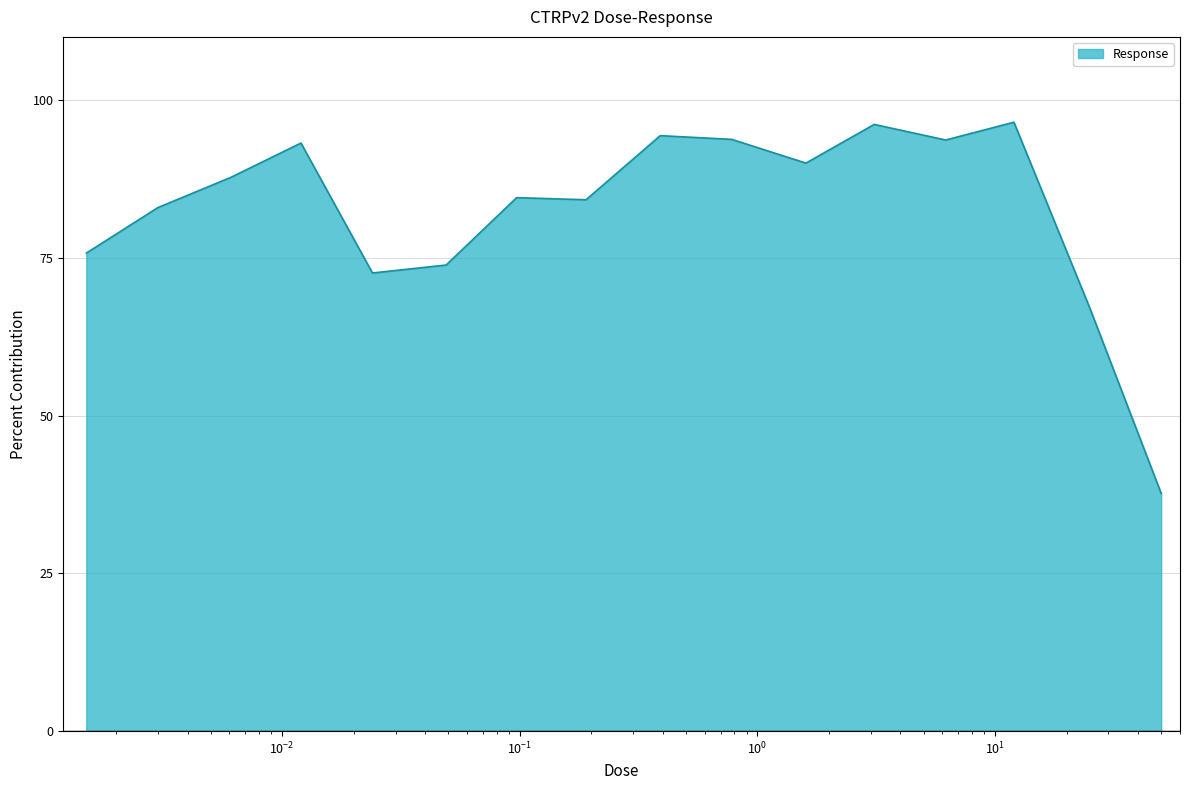

What is the difference between the maximum and minimum values?

58.8